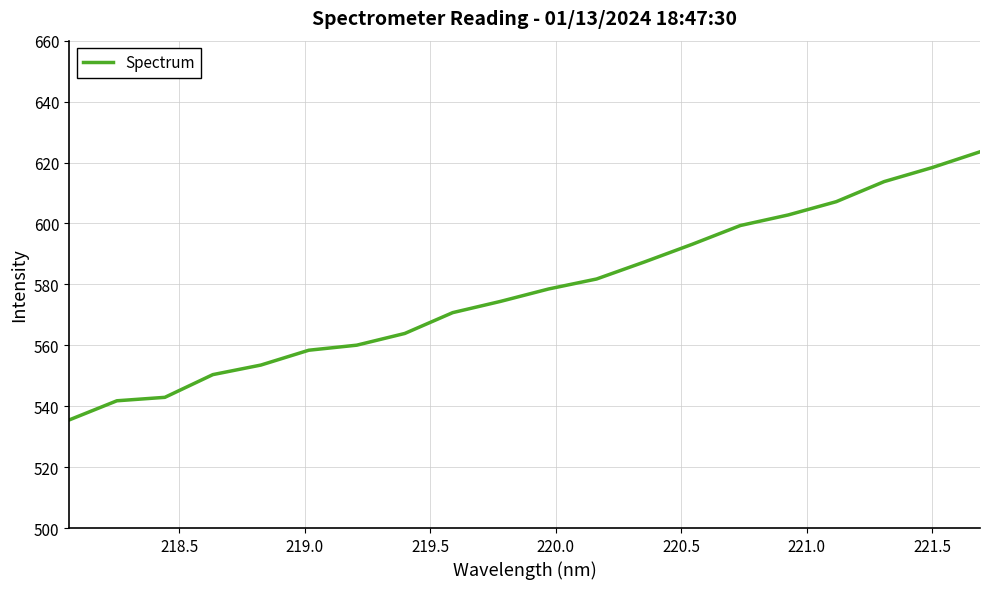

What is the difference between the maximum and minimum values?

88.1